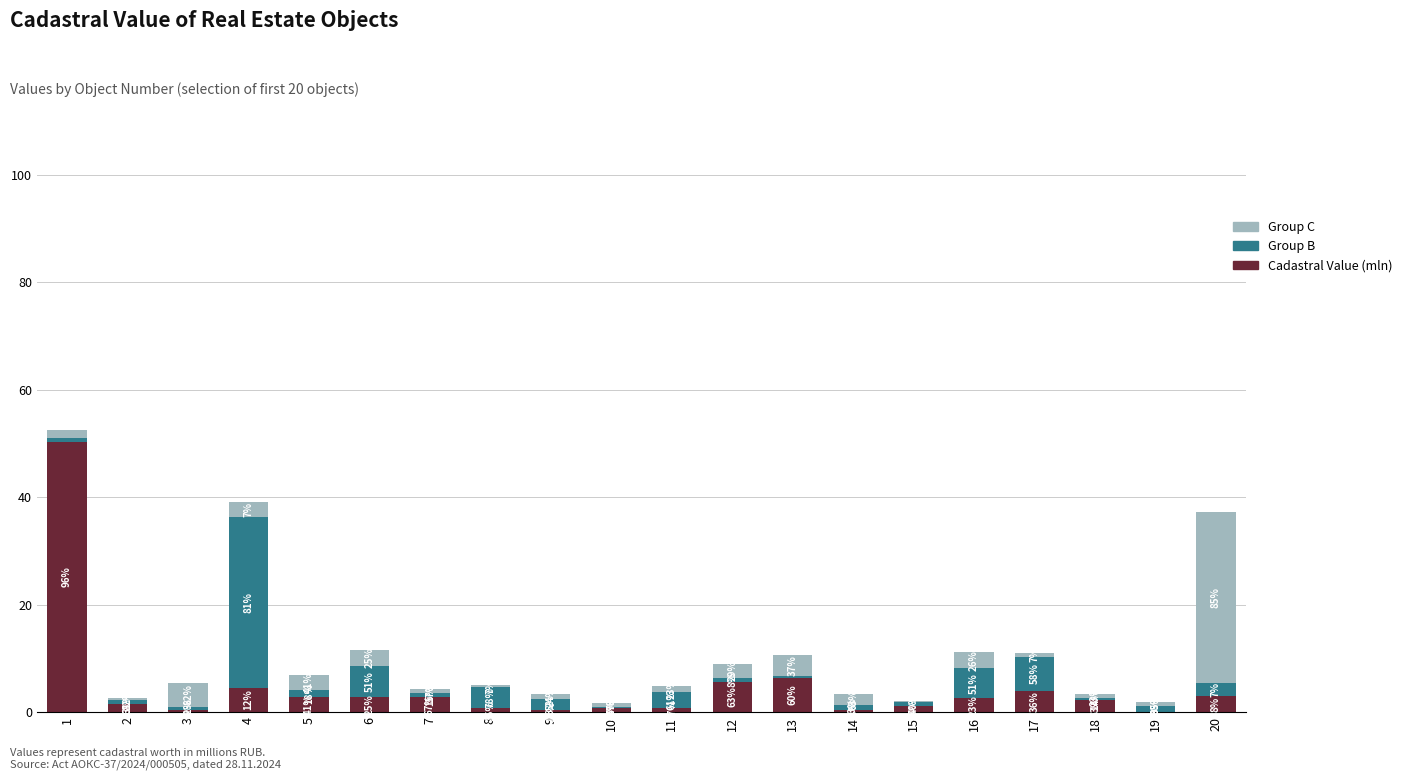

Are the bars grouped side by side (vs. stacked)?

No